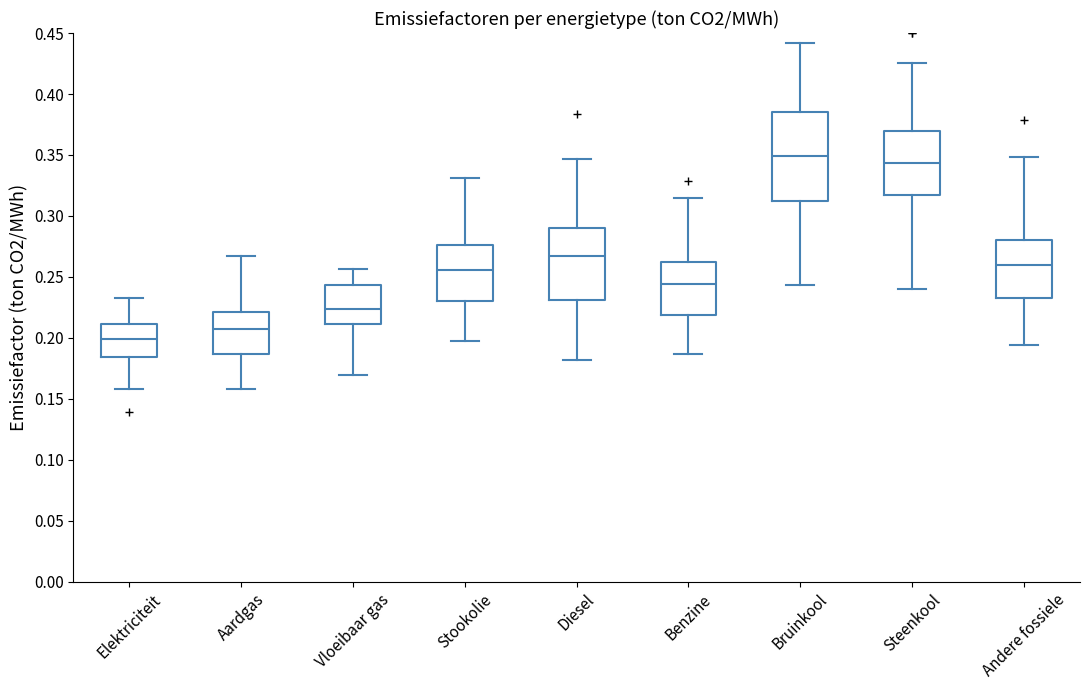

Reading left to right, transcribe this box plot: for each box, give where its median line is, the range the box spans, and where its two whiskers end, as read against the y-axis. The values are not printed on the chart, so give them approximately, as read against the axis.

Elektriciteit: median 0.200, box 0.185 to 0.210, whiskers 0.160 to 0.235
Aardgas: median 0.205, box 0.185 to 0.220, whiskers 0.160 to 0.265
Vloeibaar gas: median 0.225, box 0.210 to 0.245, whiskers 0.170 to 0.255
Stookolie: median 0.255, box 0.230 to 0.275, whiskers 0.200 to 0.330
Diesel: median 0.265, box 0.230 to 0.290, whiskers 0.180 to 0.345
Benzine: median 0.245, box 0.220 to 0.260, whiskers 0.185 to 0.315
Bruinkool: median 0.350, box 0.310 to 0.385, whiskers 0.245 to 0.440
Steenkool: median 0.345, box 0.320 to 0.370, whiskers 0.240 to 0.425
Andere fossiele: median 0.260, box 0.230 to 0.280, whiskers 0.195 to 0.350